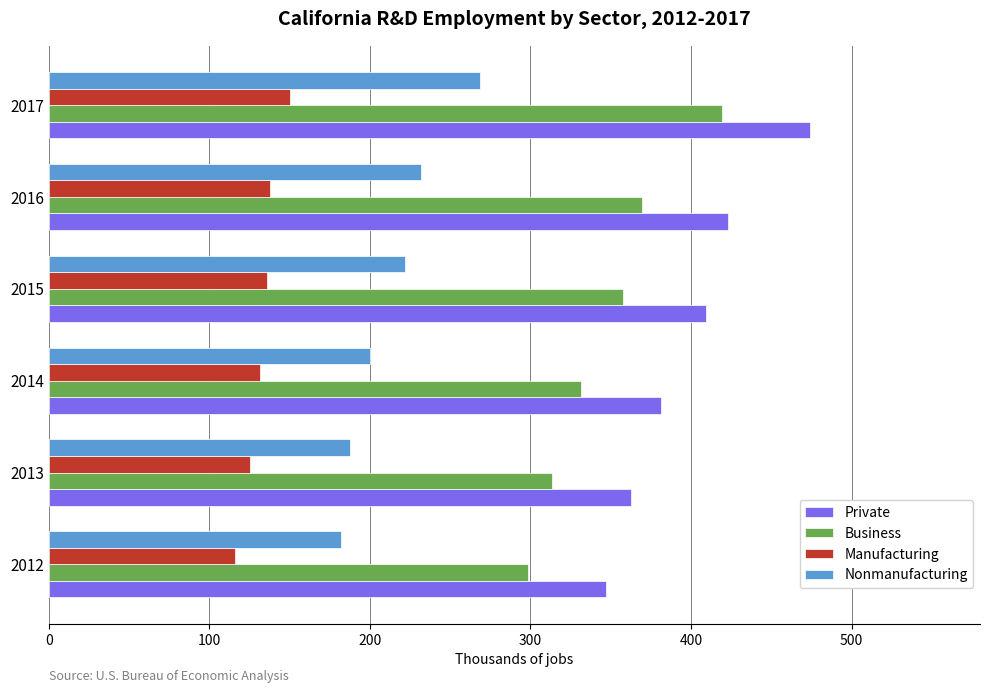

List the series in order of their overall mean, highest first.

Private, Business, Nonmanufacturing, Manufacturing